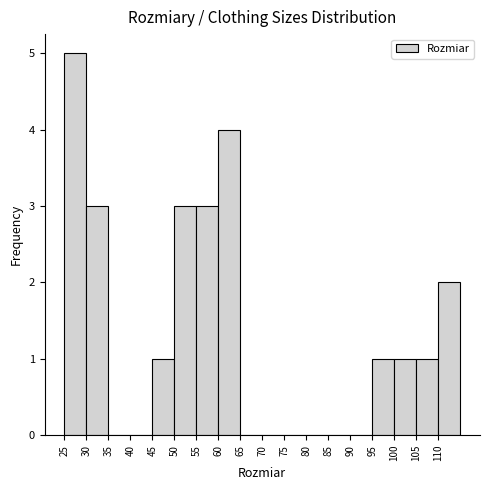

Reading left to right, list every bar in this chart as the range it spans on the x-axis followed by its height. The values are not printed on the chart, so give them approximately, as read against the axis.

24.5 to 29.5: 5
29.5 to 34.5: 3
34.5 to 39.5: 0
39.5 to 44.5: 0
44.5 to 49.5: 1
49.5 to 54.5: 3
54.5 to 59.5: 3
59.5 to 64.5: 4
64.5 to 69.5: 0
69.5 to 74.5: 0
74.5 to 79.5: 0
79.5 to 84.5: 0
84.5 to 89.5: 0
89.5 to 94.5: 0
94.5 to 99.5: 1
99.5 to 104.5: 1
104.5 to 109.5: 1
109.5 to 114.5: 2